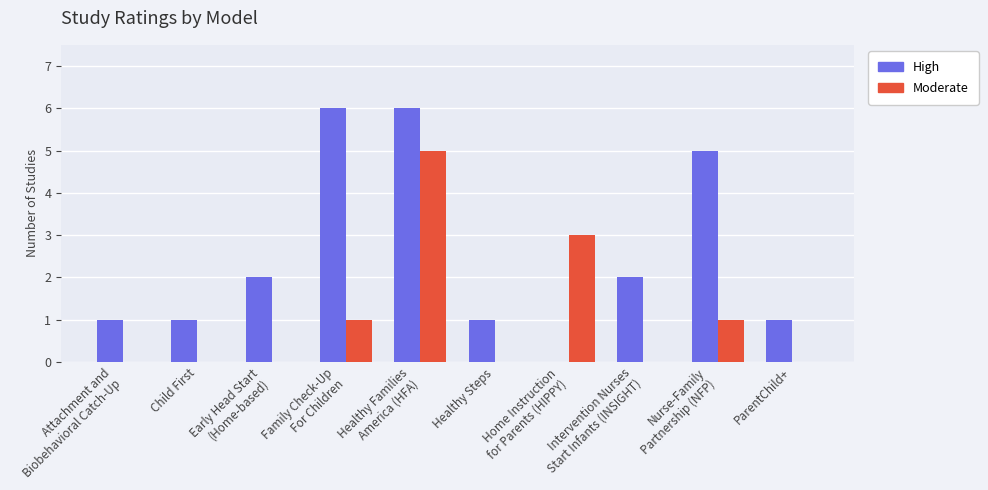

At which category is the sum across all series the highest?

Healthy Families
America (HFA)